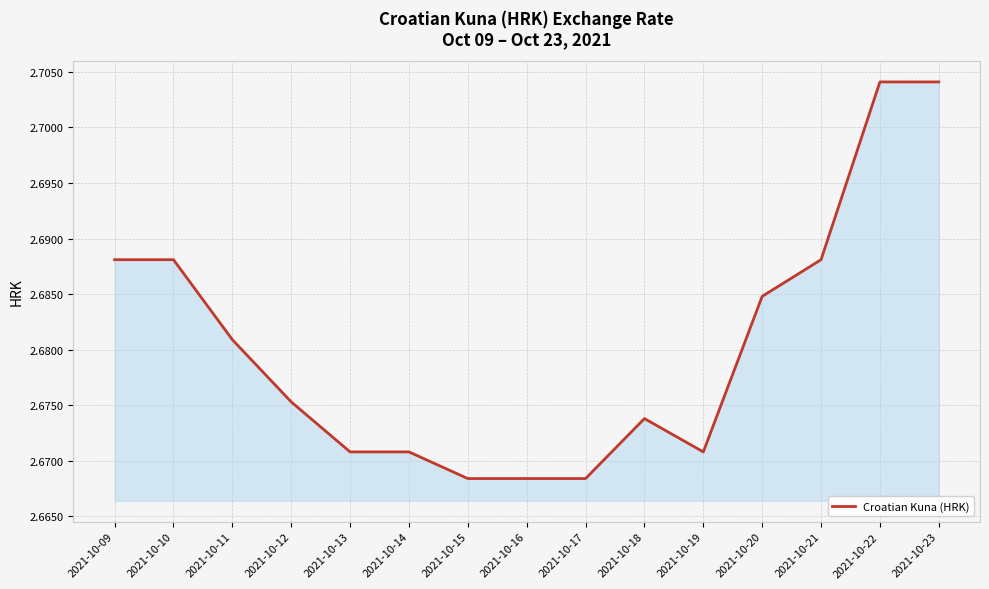

True or false: the data shows 0.6 at 2021-10-17.

False